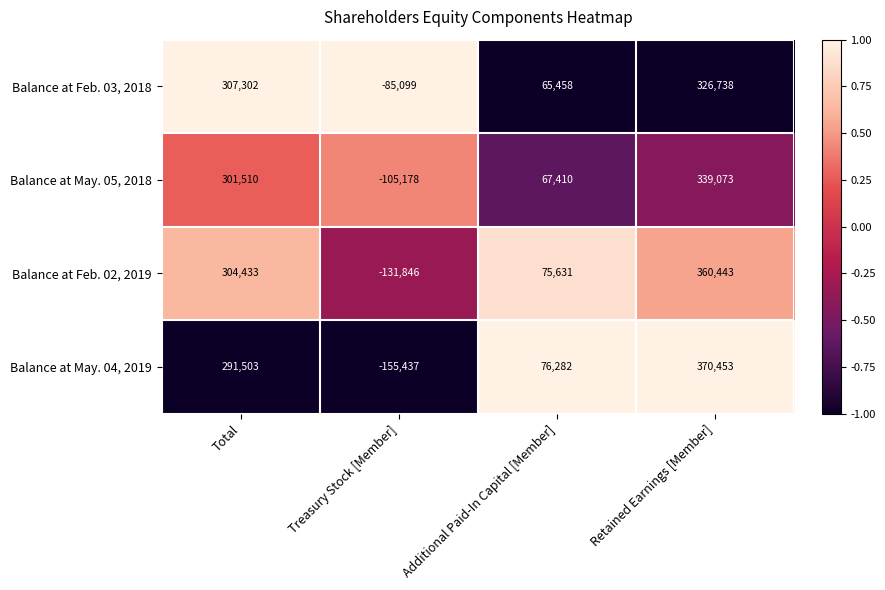

Reading left to right, what are all the values shown in this chart?

Balance at Feb. 03, 2018: Total=307302	Treasury Stock [Member]=-85099	Additional Paid-In Capital [Member]=65458	Retained Earnings [Member]=326738
Balance at May. 05, 2018: Total=301510	Treasury Stock [Member]=-105178	Additional Paid-In Capital [Member]=67410	Retained Earnings [Member]=339073
Balance at Feb. 02, 2019: Total=304433	Treasury Stock [Member]=-131846	Additional Paid-In Capital [Member]=75631	Retained Earnings [Member]=360443
Balance at May. 04, 2019: Total=291503	Treasury Stock [Member]=-155437	Additional Paid-In Capital [Member]=76282	Retained Earnings [Member]=370453